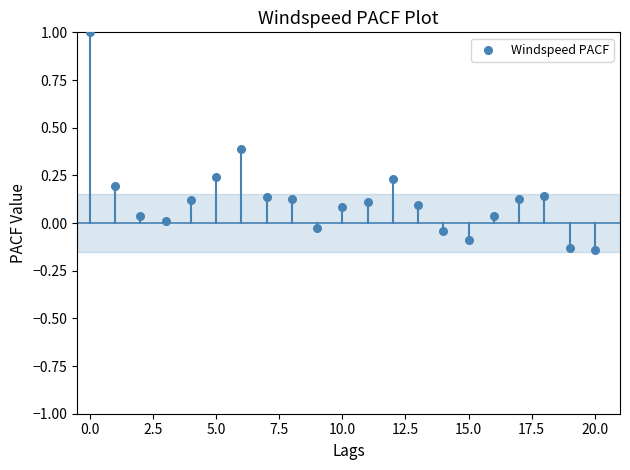

What is the range of Y values (max minus min)?

1.1